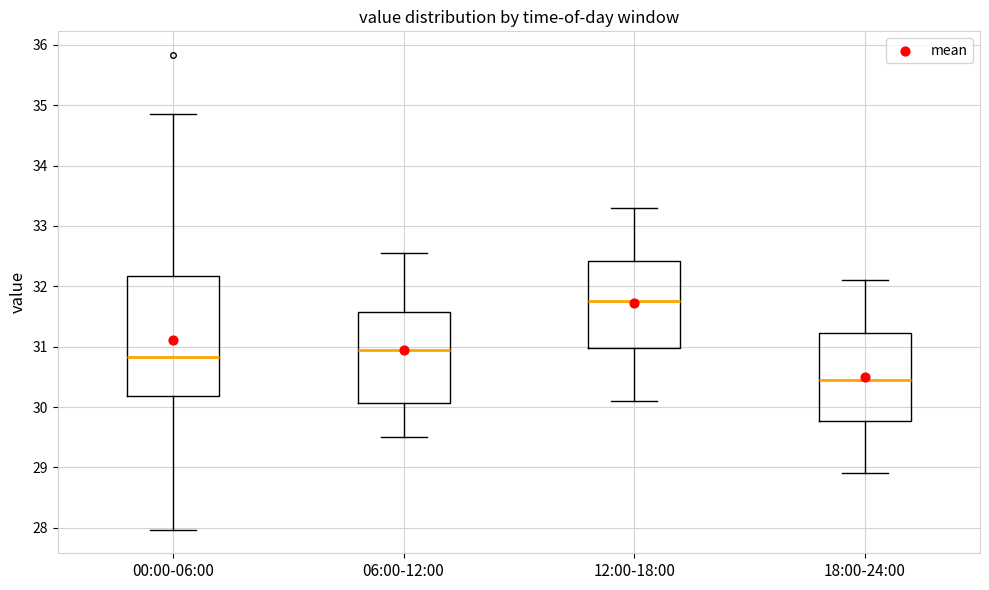

Comparing the boxes themselves (not the whiskers), which one is the tallest?

00:00-06:00